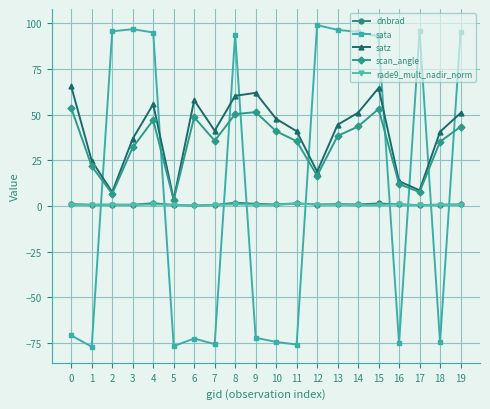

At which category does scan_angle reach its first local valley?

2